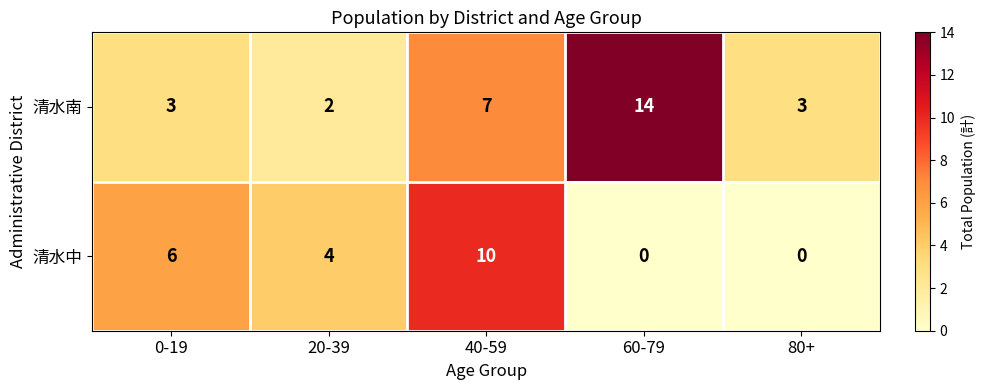

What is the maximum value shown in the chart?

14